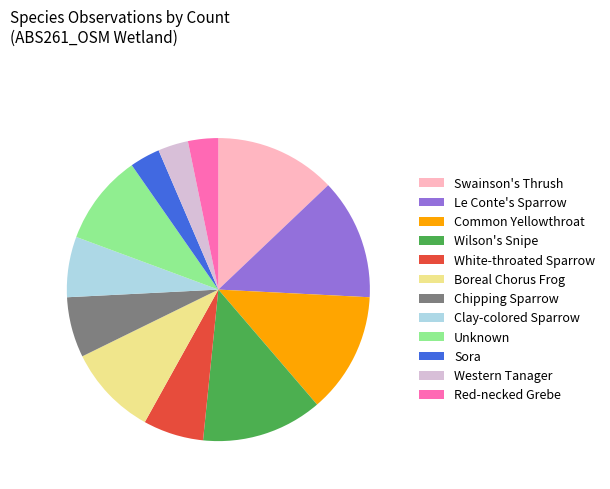

Between Red-necked Grebe and Common Yellowthroat, which is larger?

Common Yellowthroat